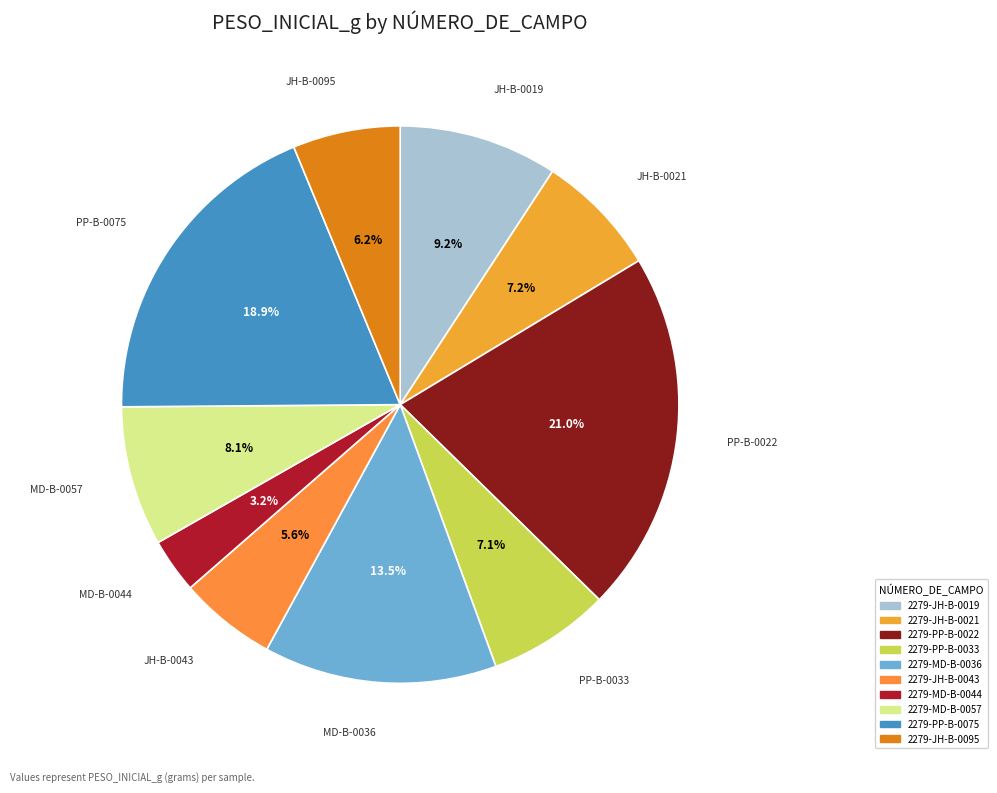

Do 2279-PP-B-0075 and 2279-PP-B-0033 together represent more than half of the pie?

No